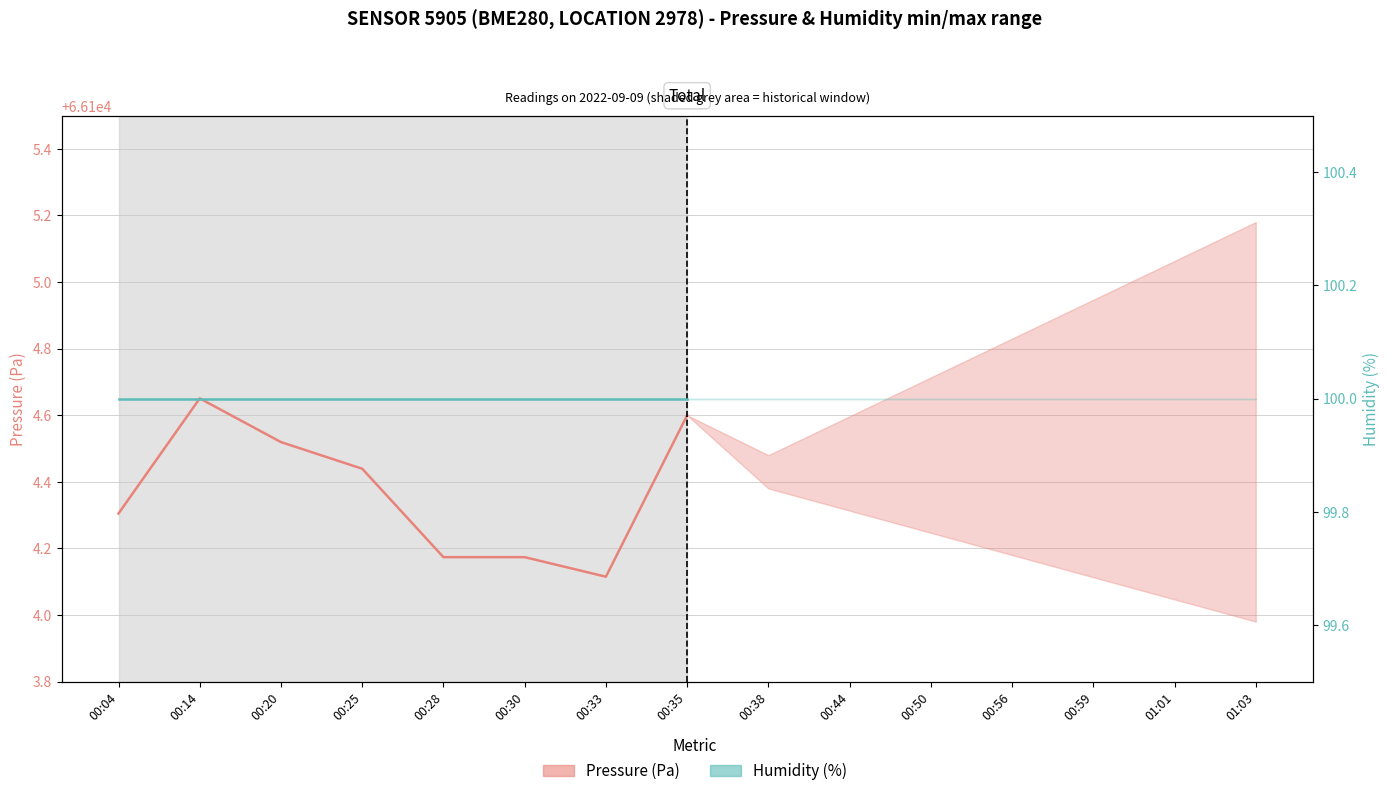

True or false: Pressure (Pa) and Humidity (%) cross at least once.

False